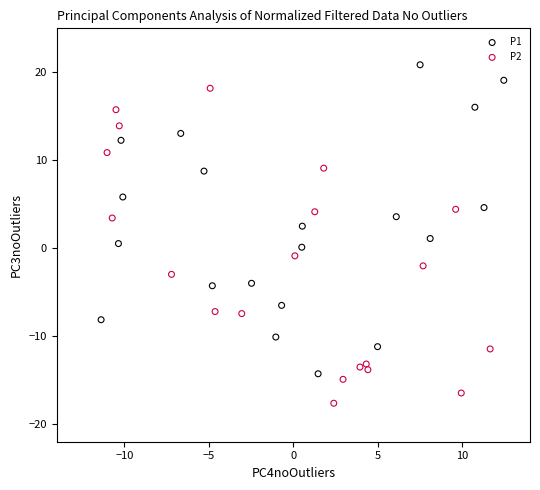

Which series reaches the maximum Y coordinate?

P1